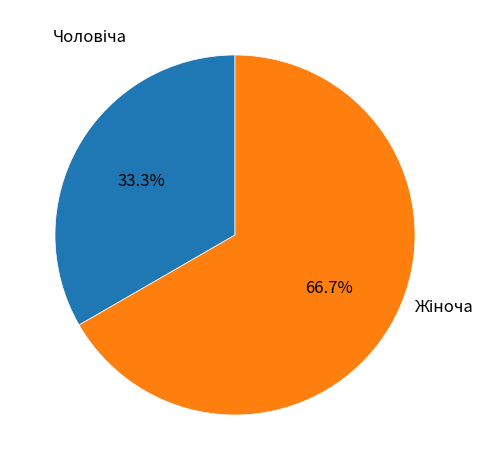

Does any single category account for the majority?

Yes